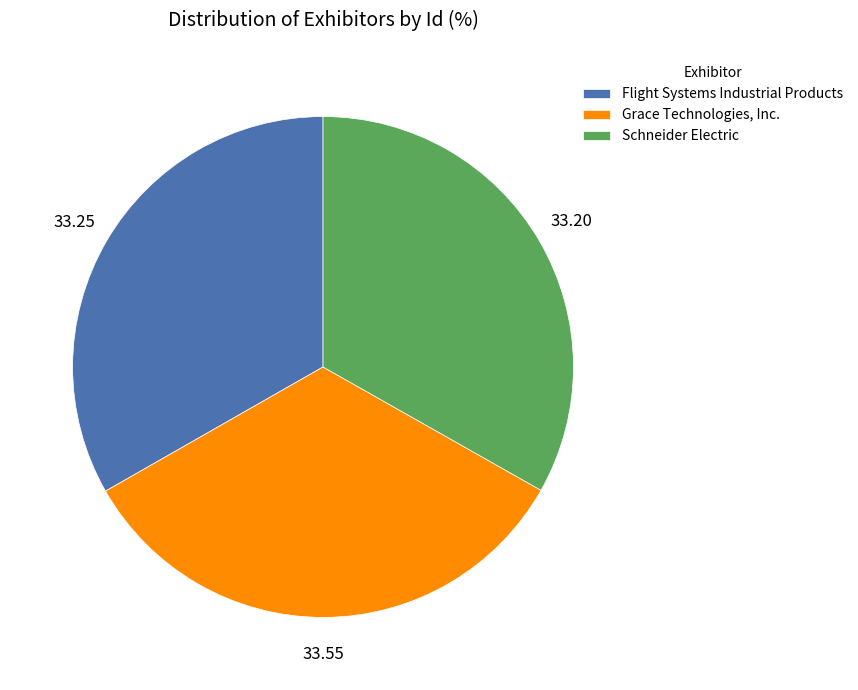

Is the sum of Flight Systems Industrial Products and Grace Technologies, Inc. greater than half?

Yes